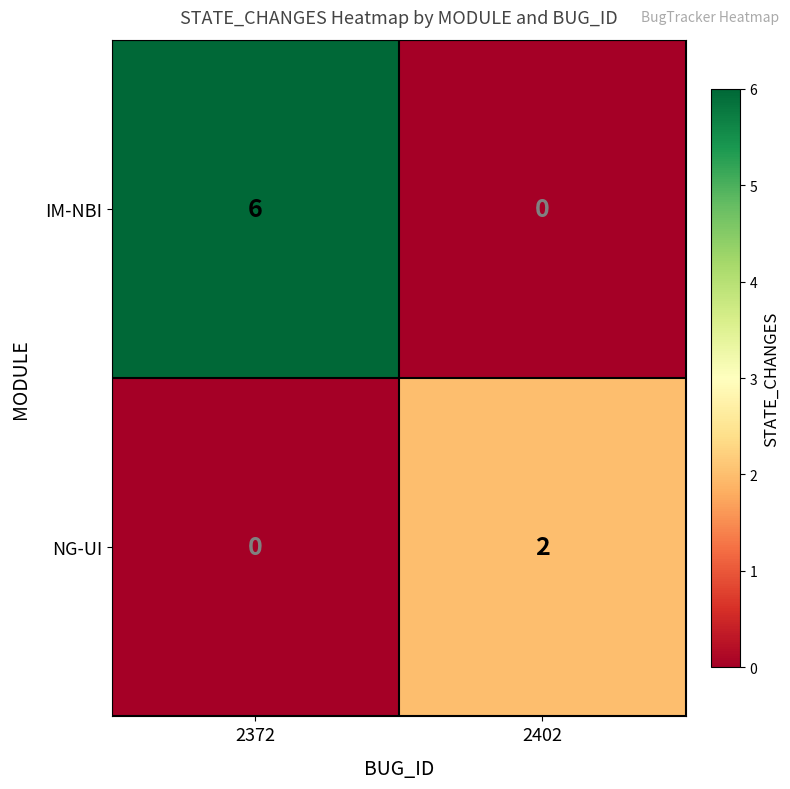

What is the sum of the IM-NBI values at 2402 and 2372?

6